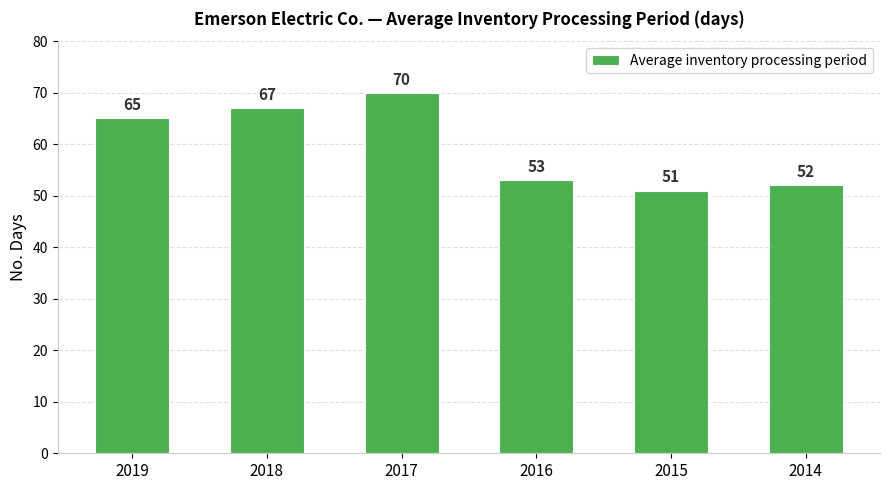

Count the number of categories in the chart.

6